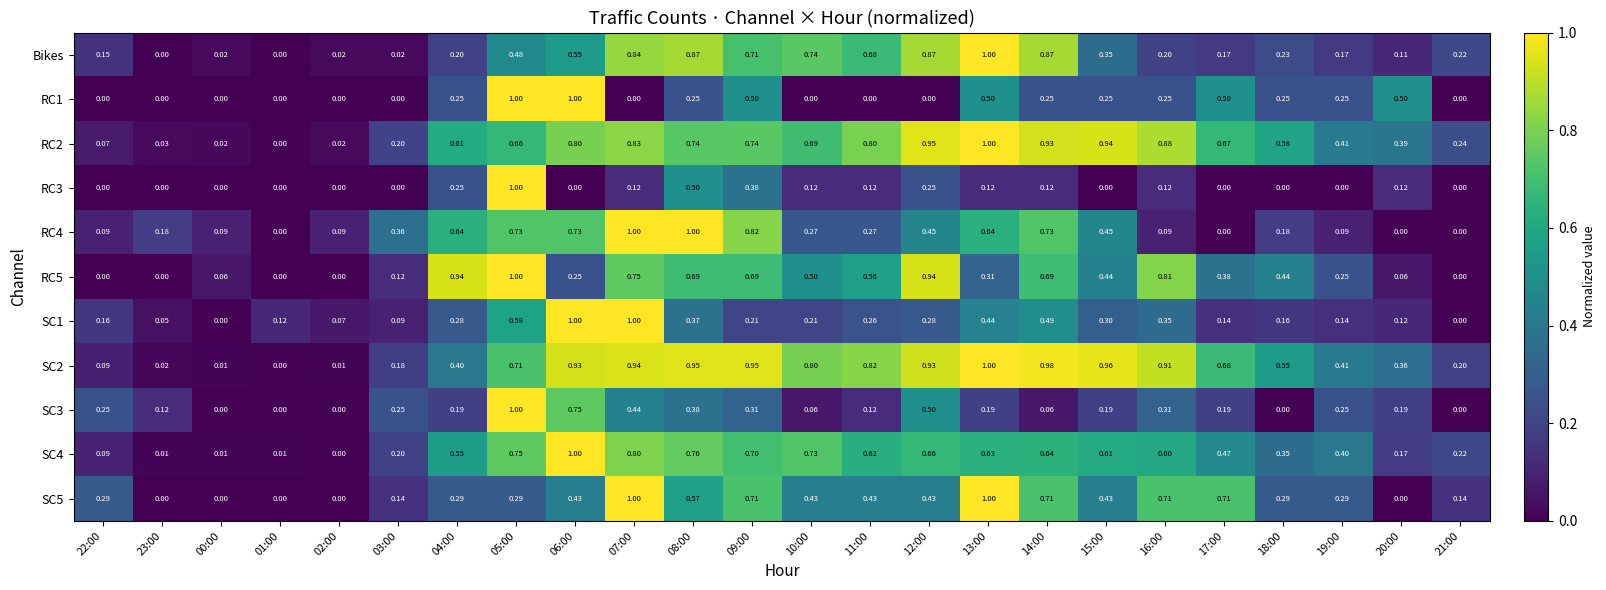

Is the value of RC1 at 03:00 greater than the value of SC3 at 10:00?

No